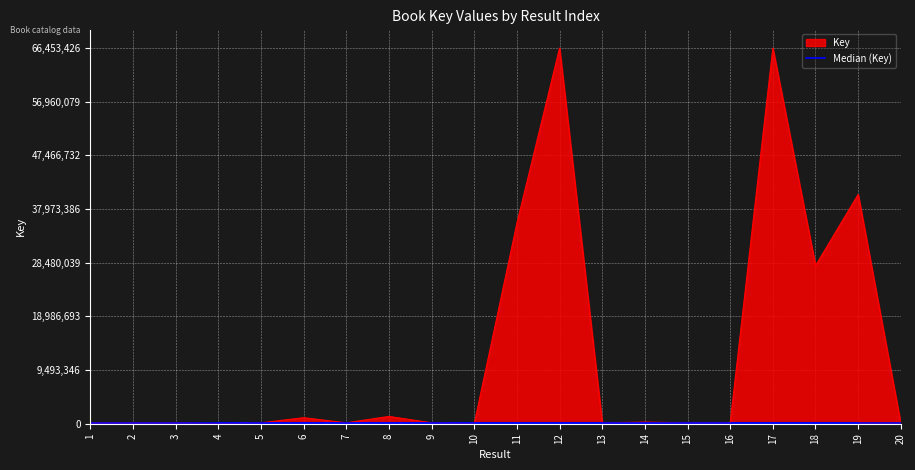

The value of Key at 19 is 54399453. True or false?

False